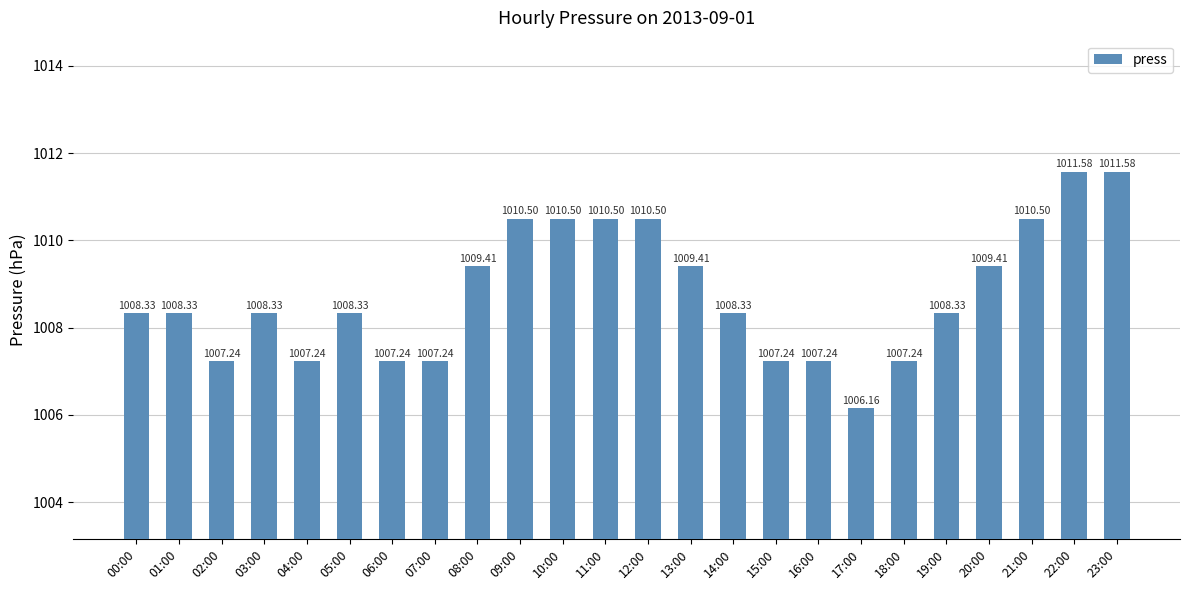

What is the label of the 20th bar from the right?

04:00